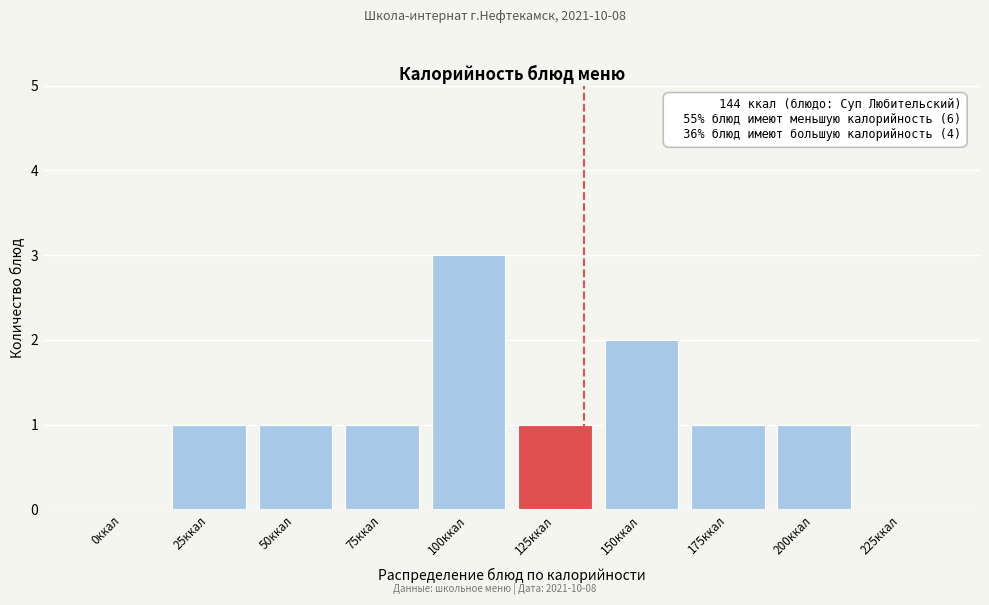

Reading left to right, transcribe all the data shown in this chart.

0ккал=0	25ккал=1	50ккал=1	75ккал=1	100ккал=3	125ккал=1	150ккал=2	175ккал=1	200ккал=1	225ккал=0